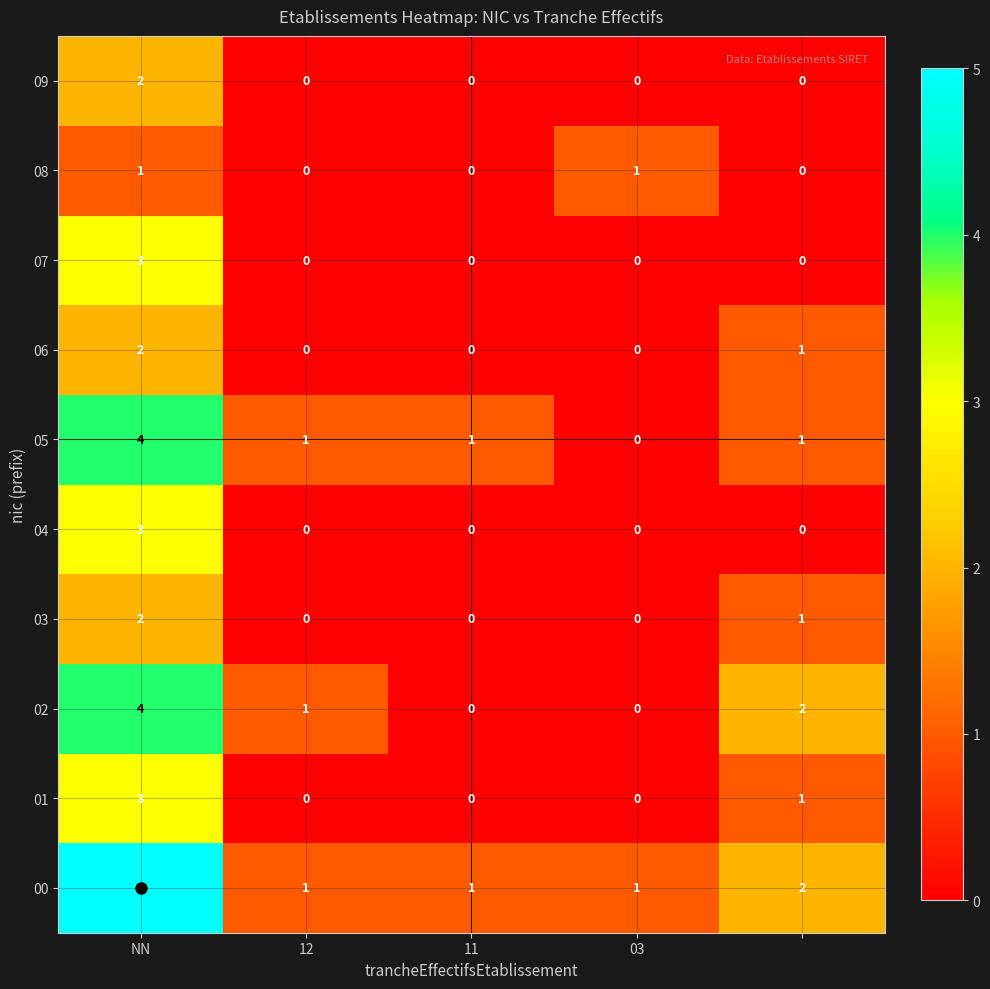

How many 05 values are between 1 and 2?

3